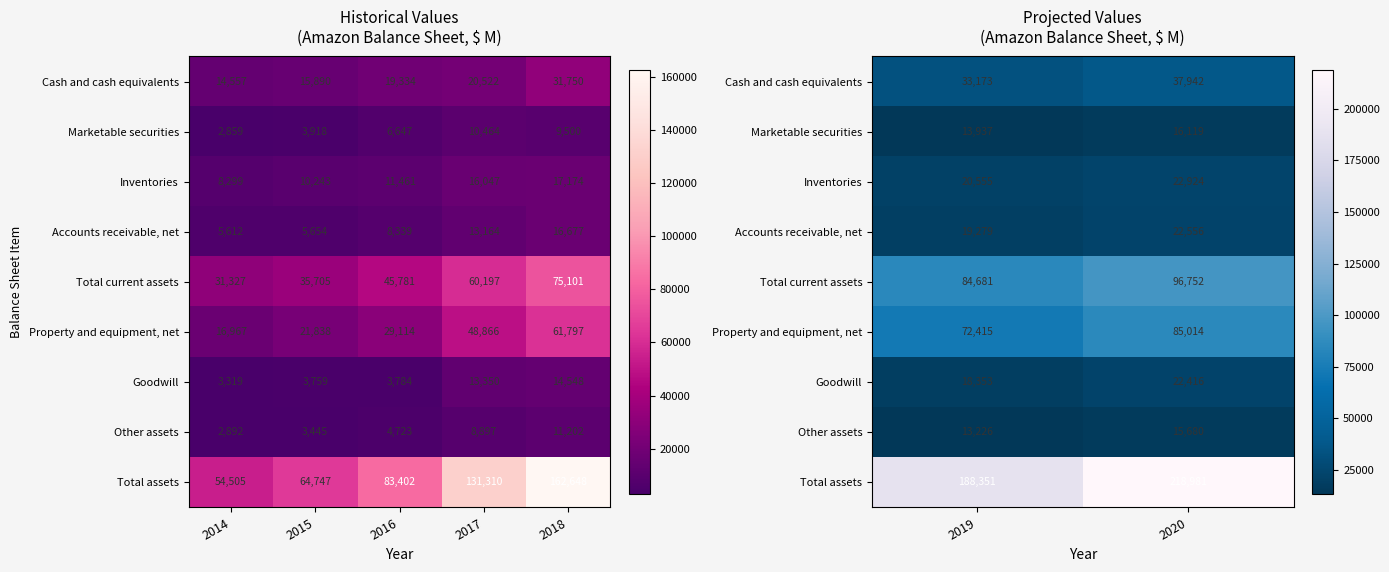

How many series are shown in this chart?

9